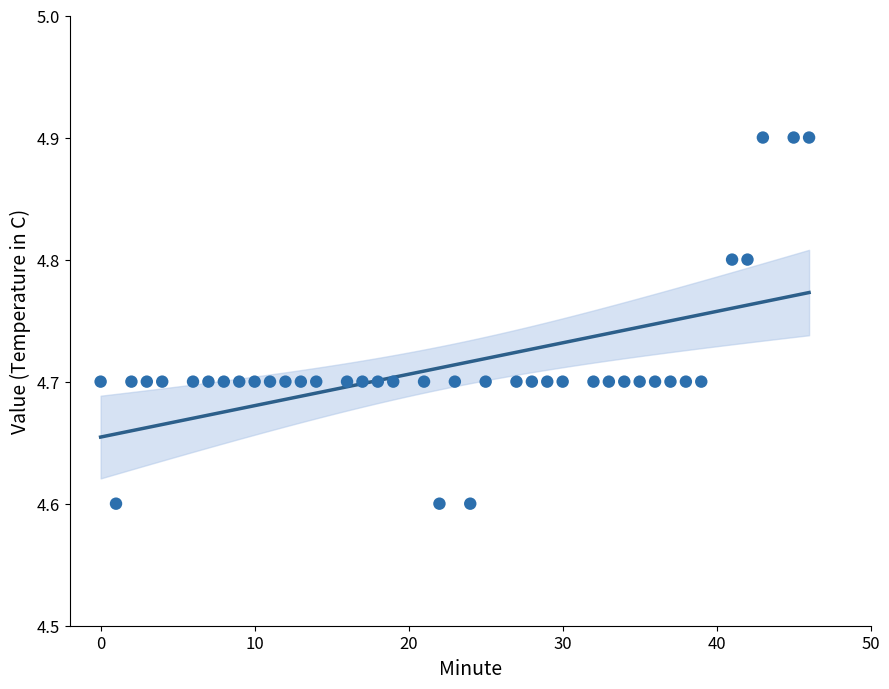

What is the range of Y values (max minus min)?

0.3